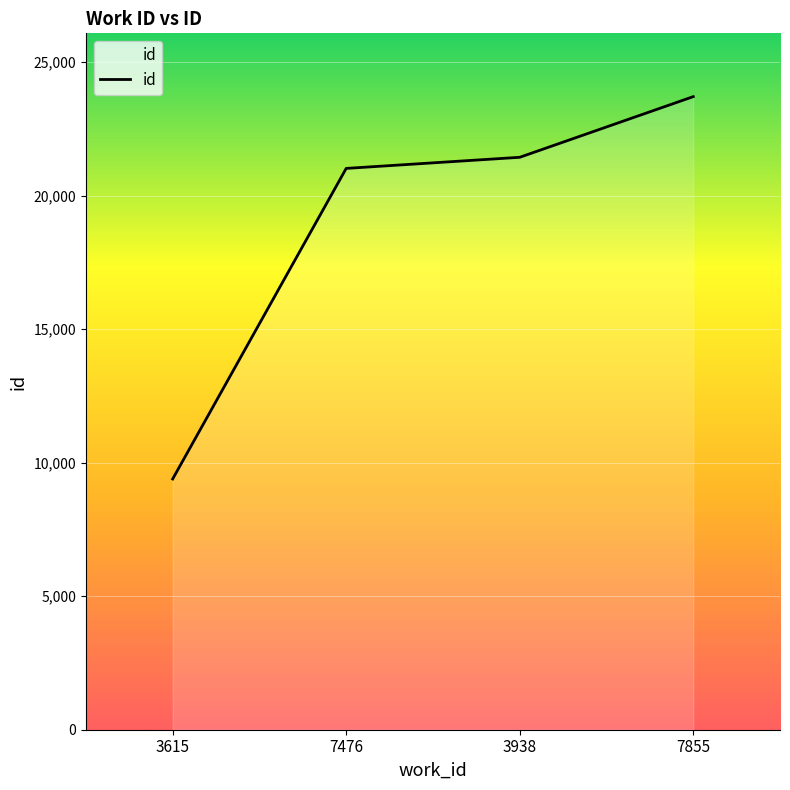

What is the smallest value displayed?

9388